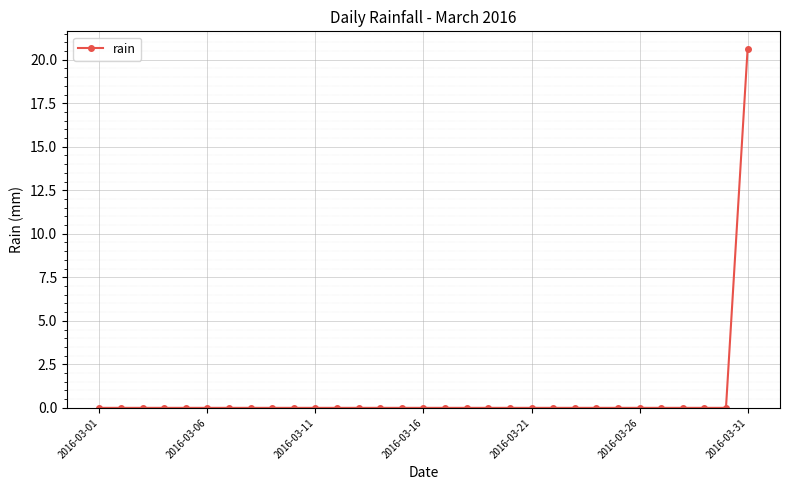

What is the difference between the maximum and minimum values?

20.6